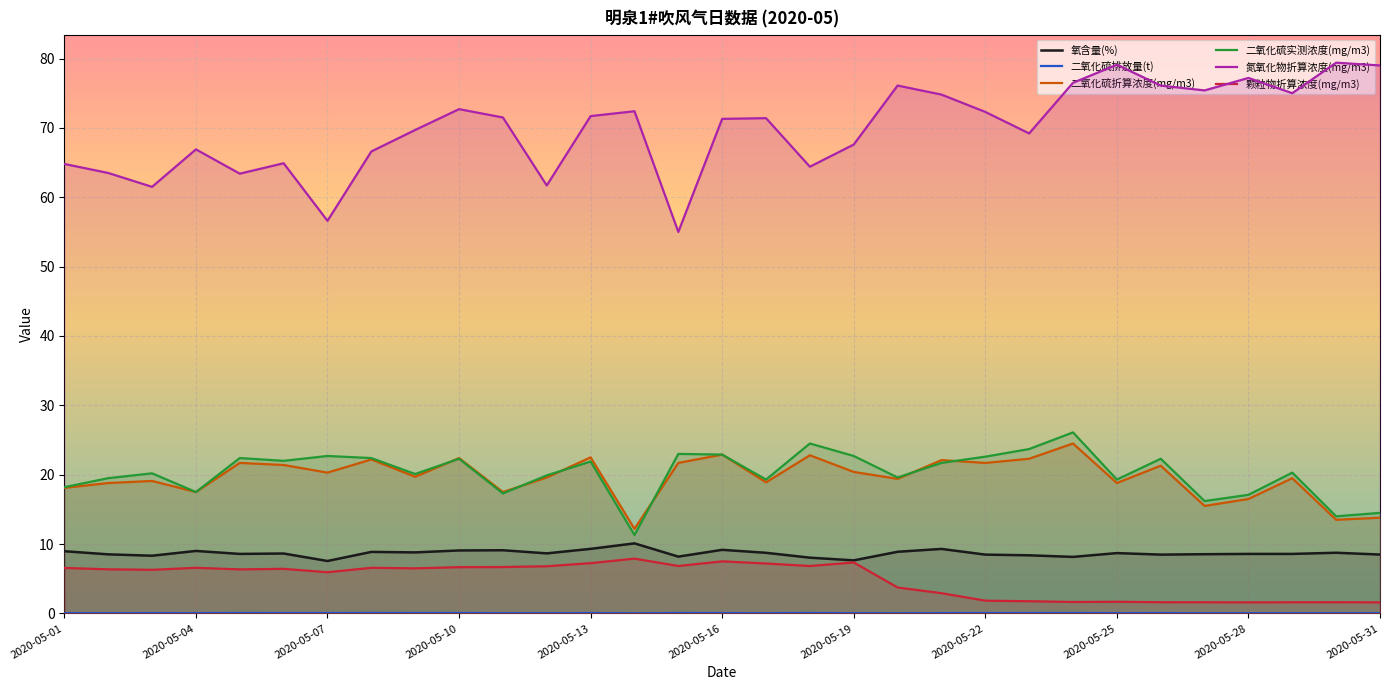

Read the 二氧化硫折算浓度(mg/m3) value at 2020-05-19.

20.4